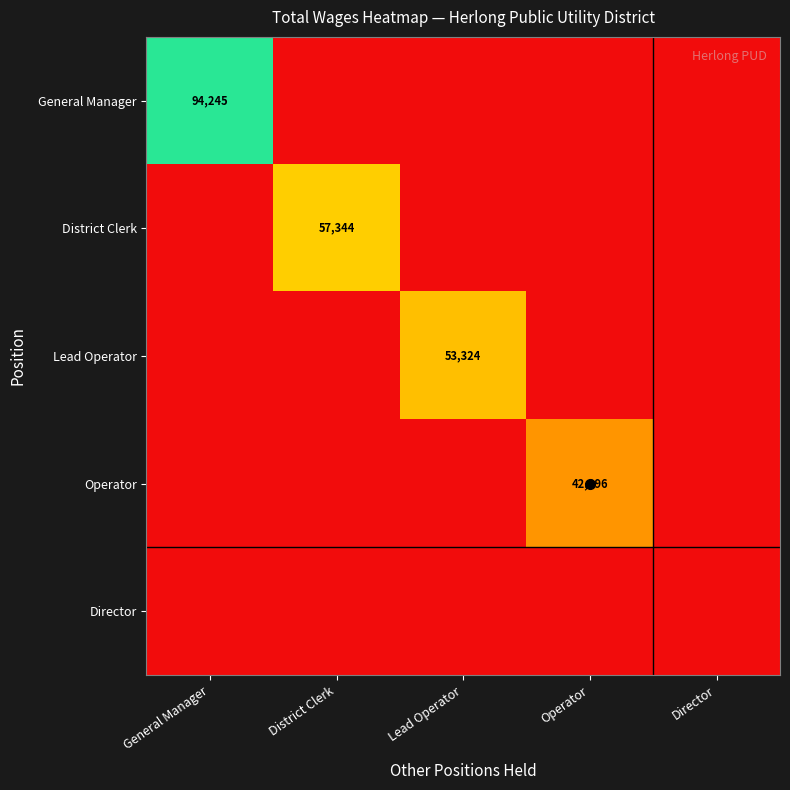

The District Clerk series shows 0 at Lead Operator. True or false?

True